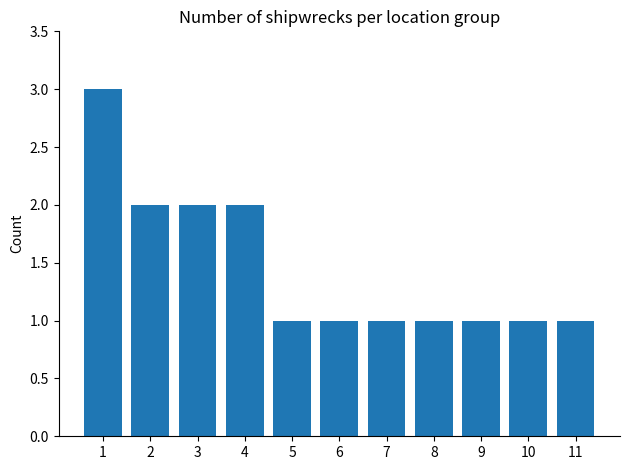

What is the value of the 4th bar from the left?

2